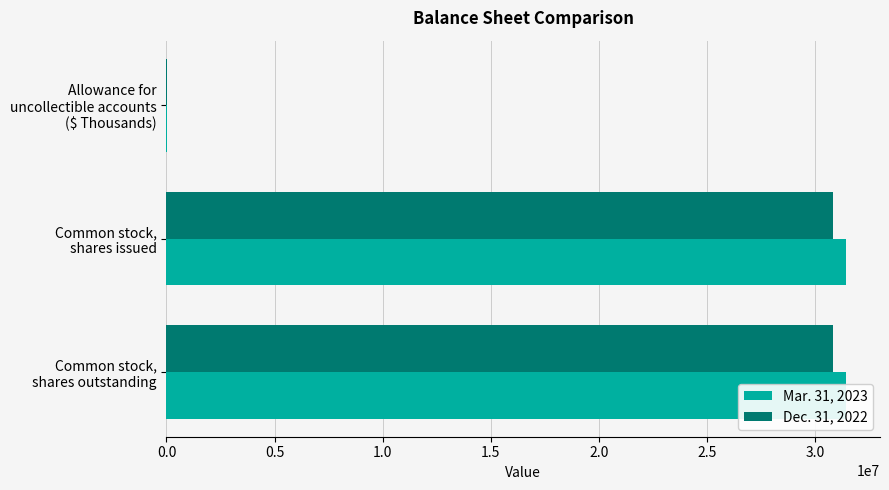

At how many categories does at least one series exceed 9883393?

2